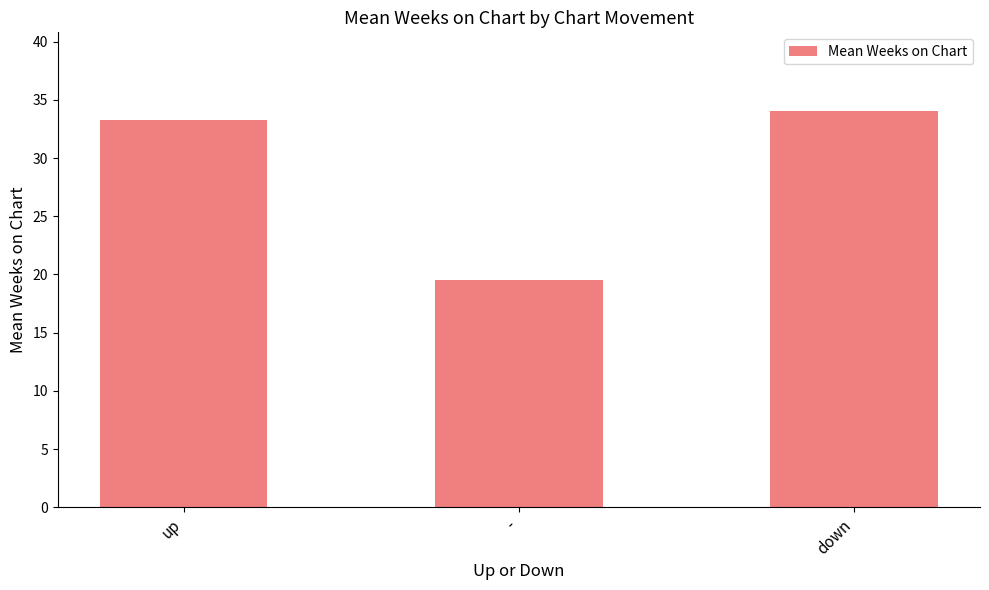

Does the chart contain any negative values?

No